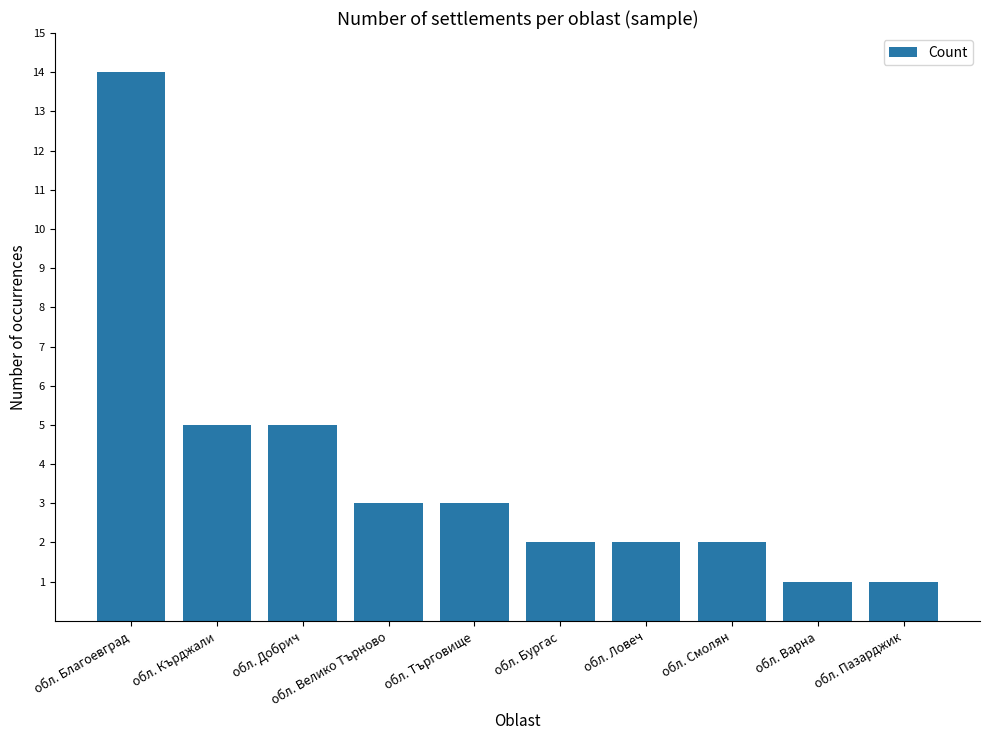

What value does the data have at обл. Велико Търново?

3